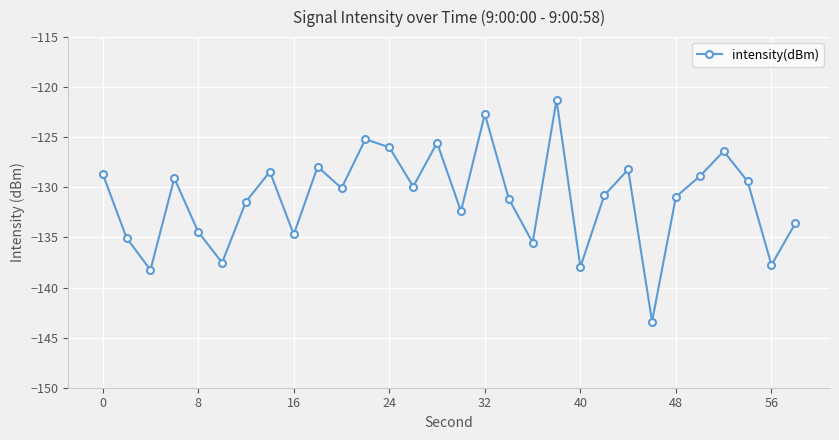

What is the greatest value displayed?

-121.3